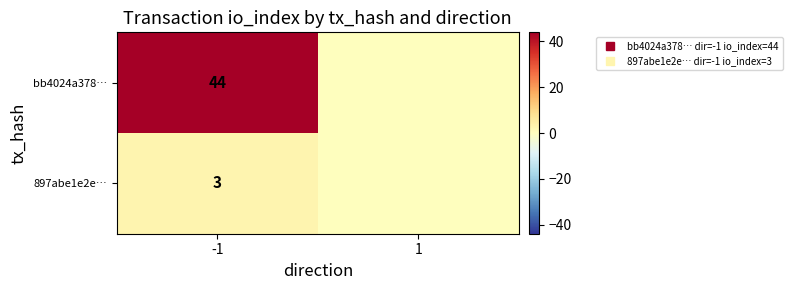

What is the average value of the bb4024a378… series?

22